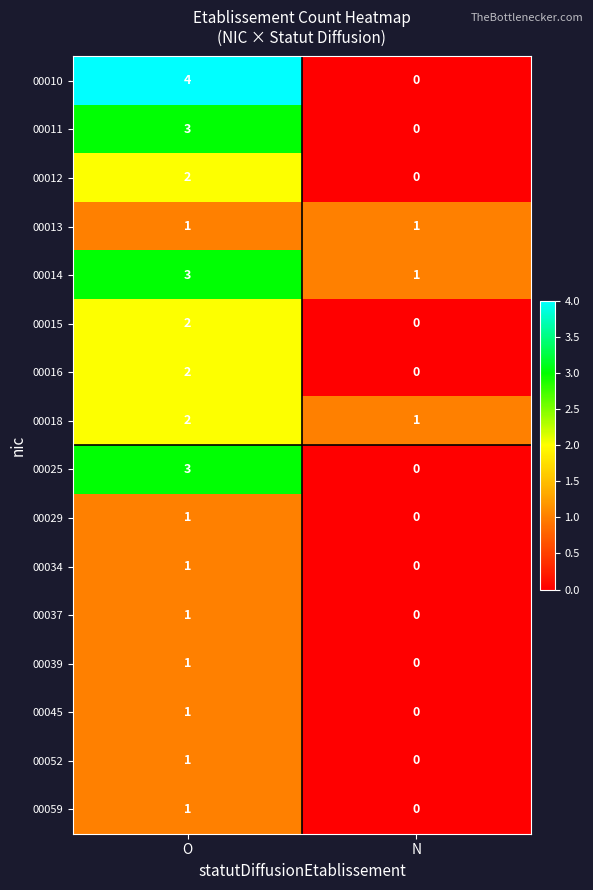

Is the value of 00045 at N greater than the value of 00025 at O?

No